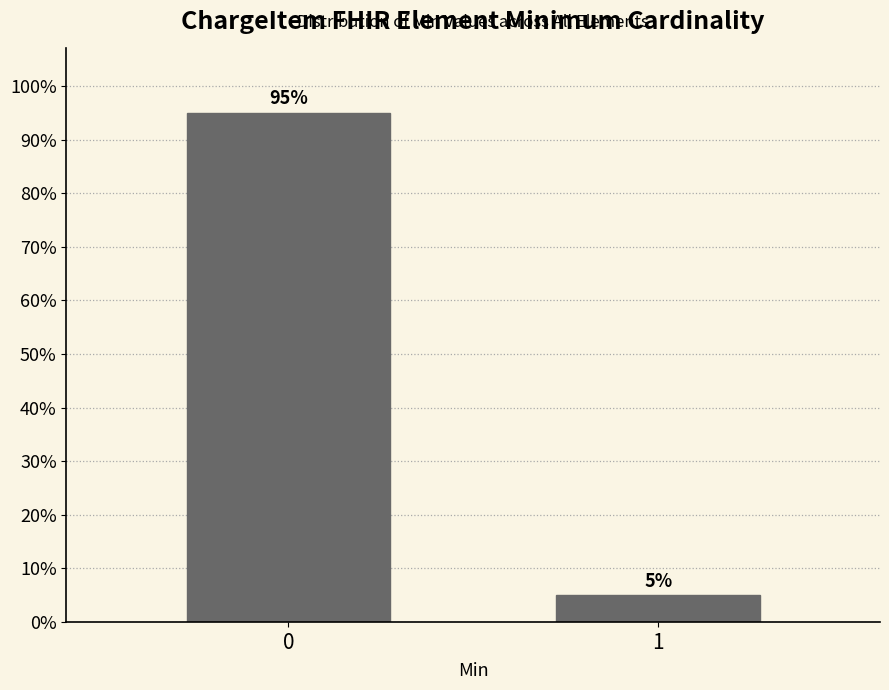

Reading left to right, list all the values displayed in this chart.

0=95	1=5